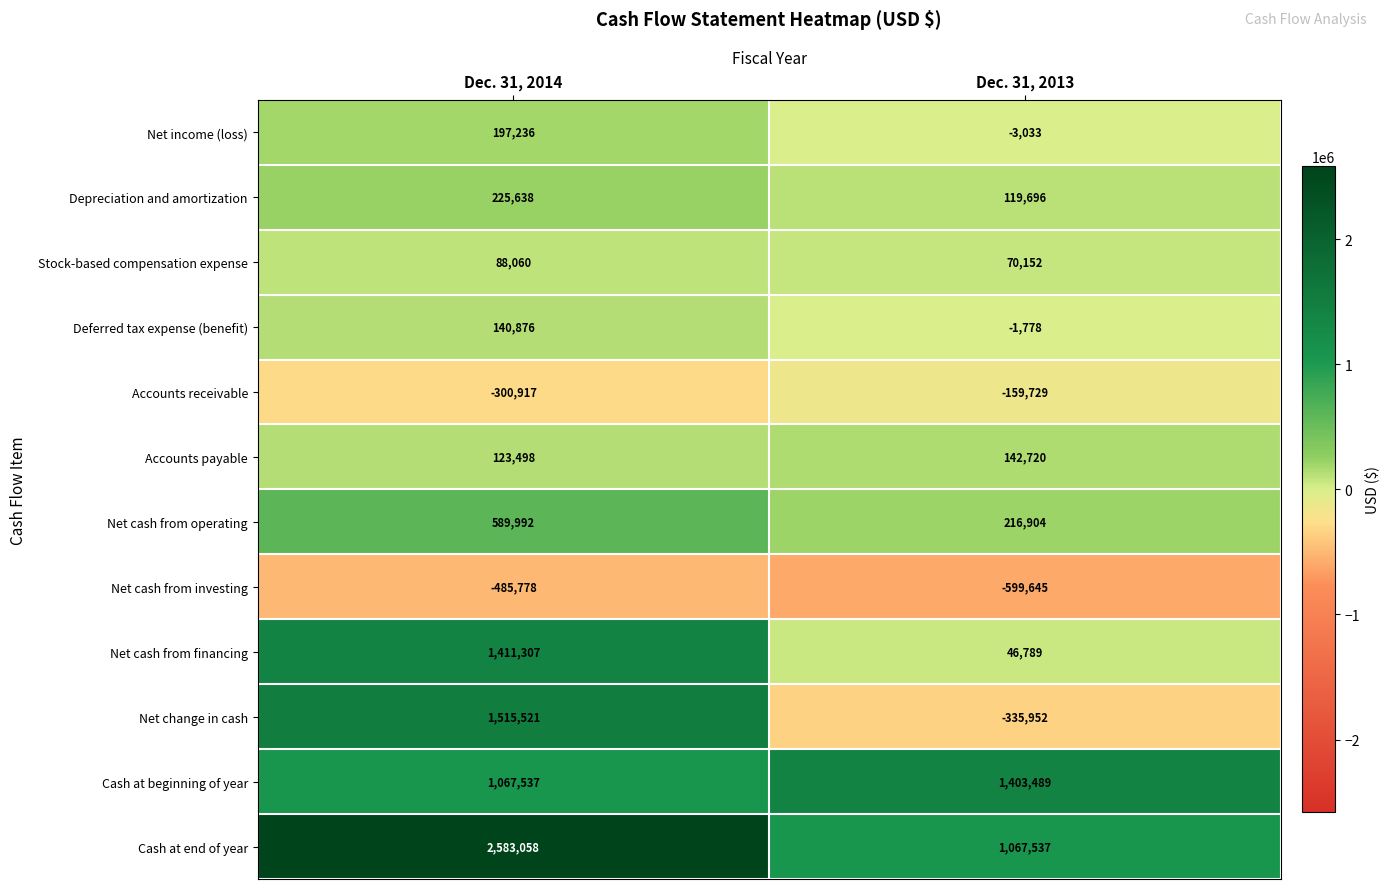

The Depreciation and amortization series shows 62748 at Dec. 31, 2014. True or false?

False